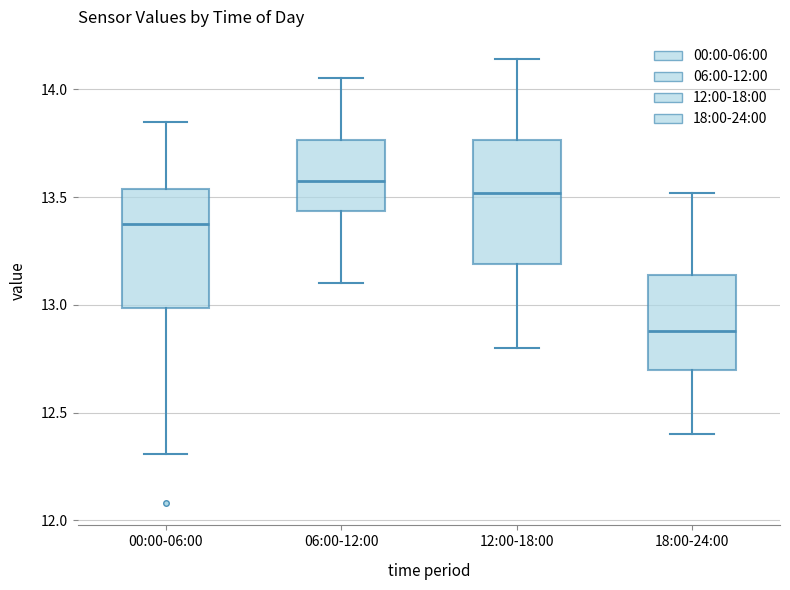

Reading left to right, read every box against the y-axis: the position of its median line, the range the box covers, and the ends of its whiskers. The values are not printed on the chart, so give them approximately, as read against the axis.

00:00-06:00: median 13.40, box 13.00 to 13.55, whiskers 12.30 to 13.85
06:00-12:00: median 13.60, box 13.45 to 13.75, whiskers 13.10 to 14.05
12:00-18:00: median 13.50, box 13.20 to 13.75, whiskers 12.80 to 14.15
18:00-24:00: median 12.90, box 12.70 to 13.15, whiskers 12.40 to 13.50